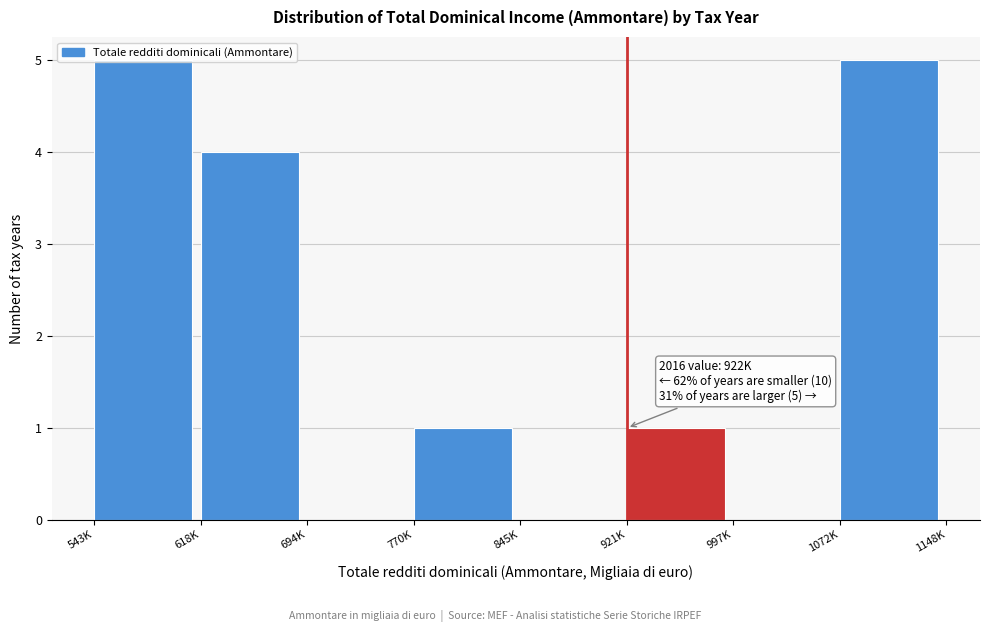

What is the sum of all values?

16